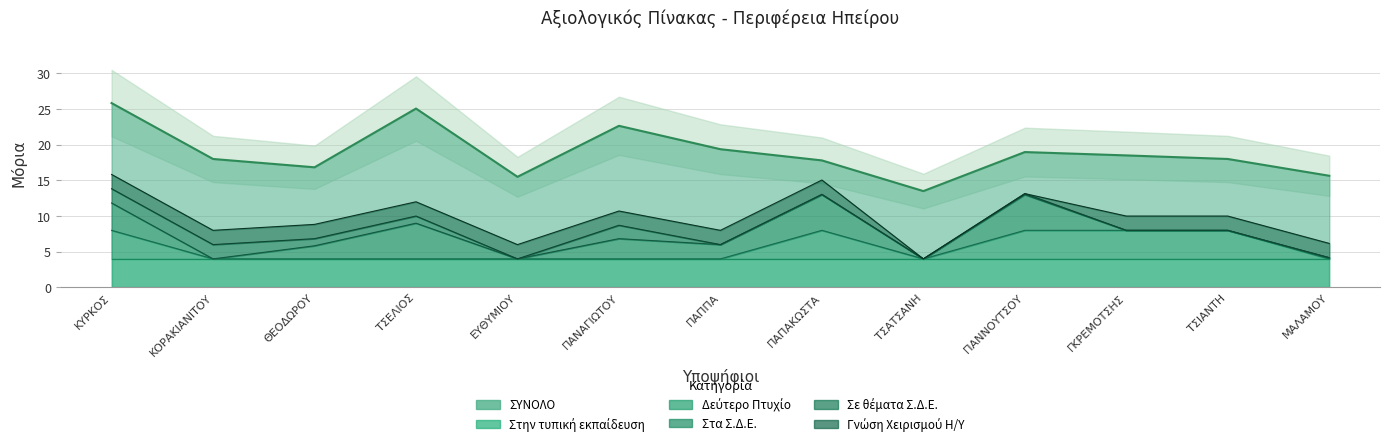

What is the sum of all Δεύτερο Πτυχίο values?

20.0